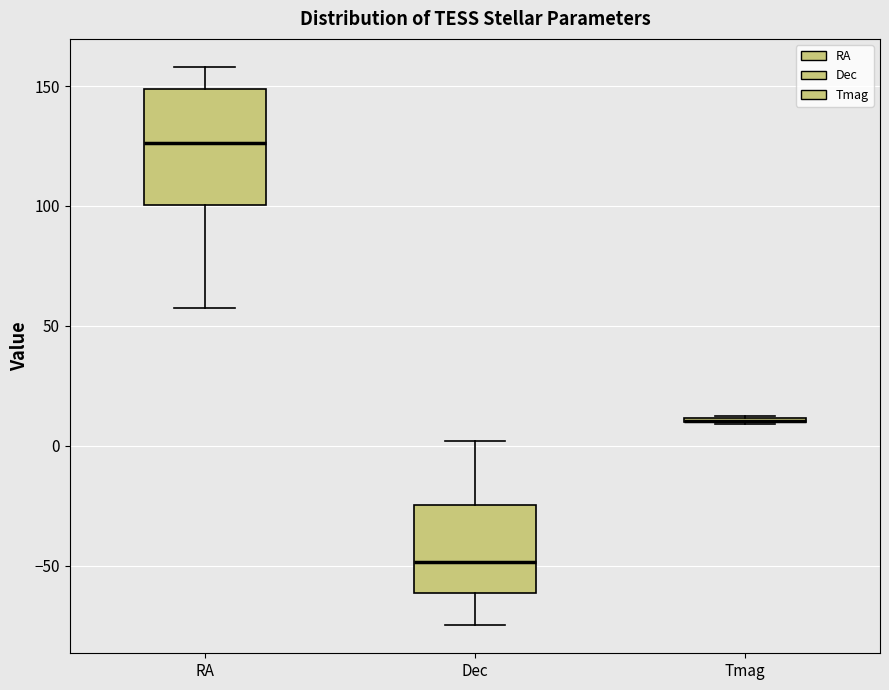

Reading left to right, read every box against the y-axis: the position of its median line, the range the box covers, and the ends of its whiskers. The values are not printed on the chart, so give them approximately, as read against the axis.

RA: median 125, box 100 to 150, whiskers 55 to 160
Dec: median -50, box -60 to -25, whiskers -75 to 0
Tmag: box collapsed to a line at 10, whiskers 10 to 15